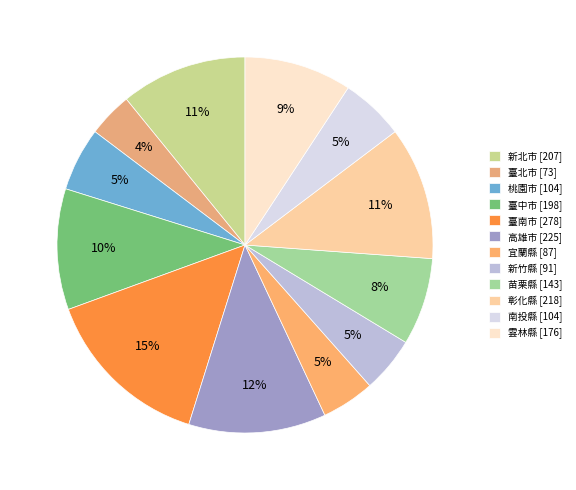

To the nearest percent, what percentage of the pie is 宜蘭縣?

5%